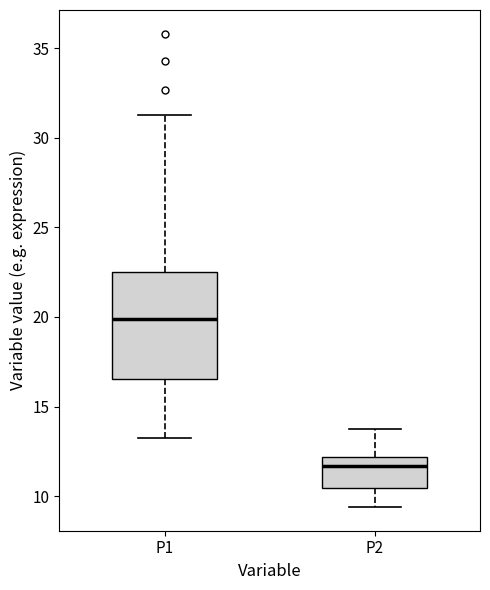

Which box is the tallest, from its lower edge to its upper edge?

P1